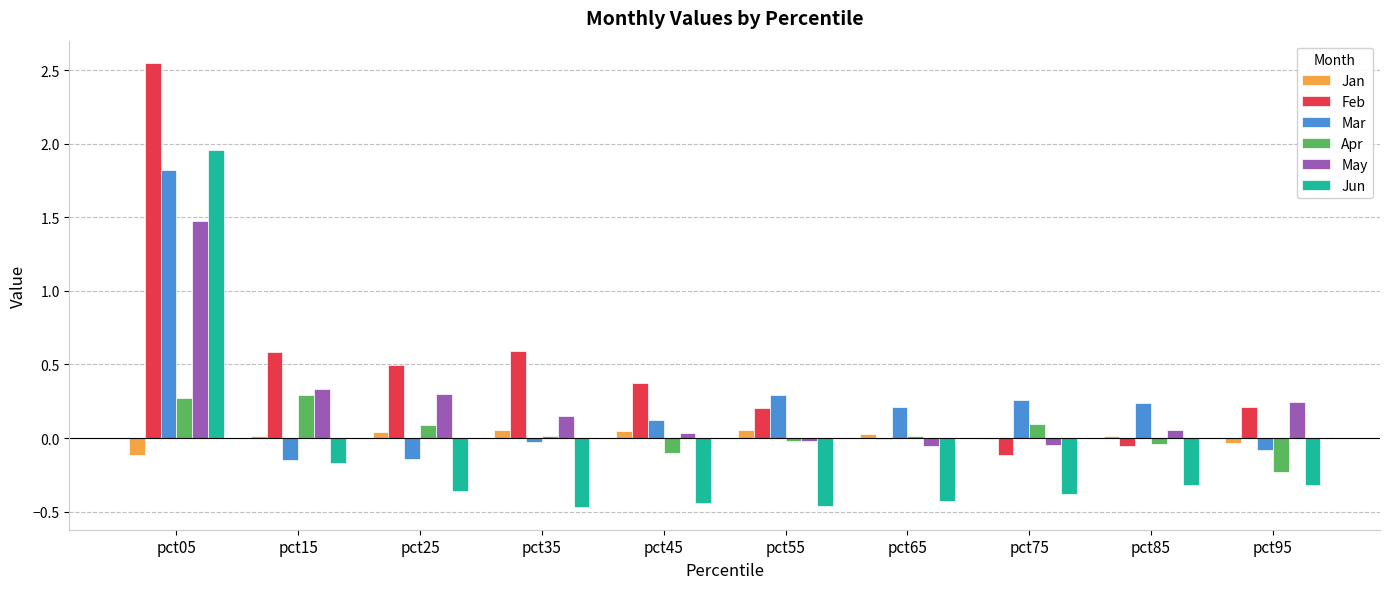

How many data points in Jun are above 0?

1